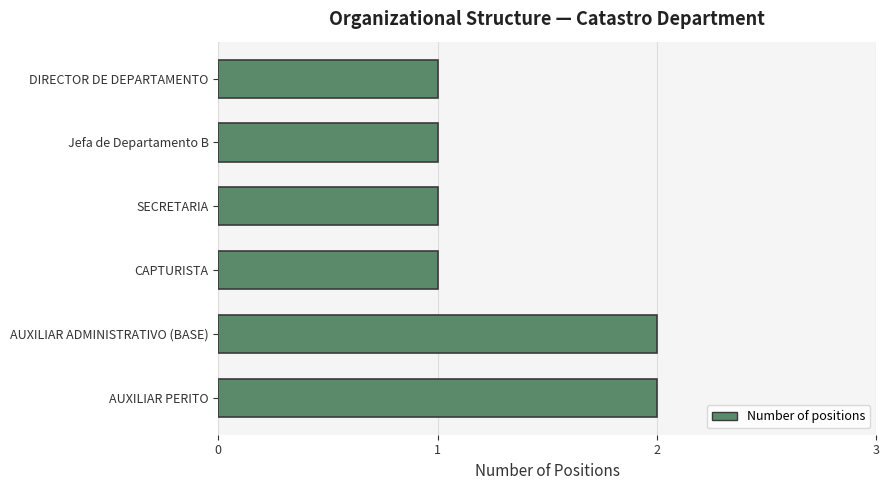

How many series are shown in this chart?

1